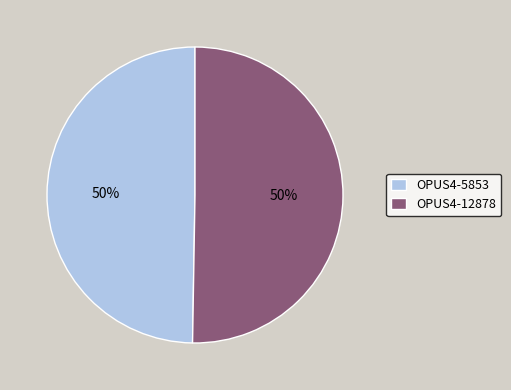

What percentage is the OPUS4-5853 slice, to the nearest percent?

50%